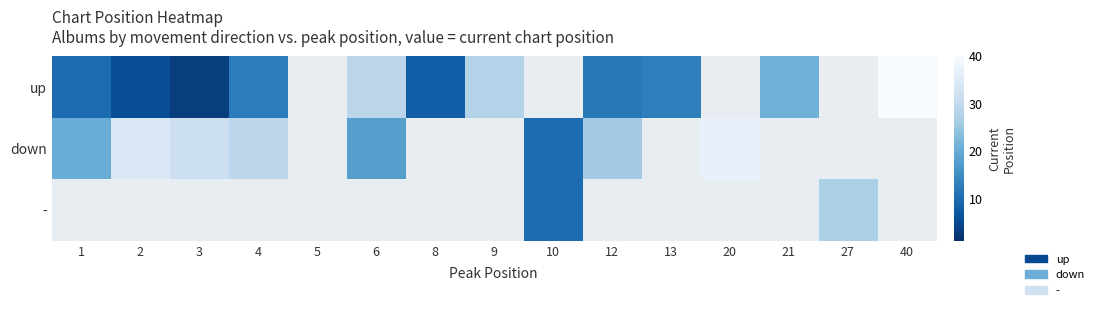

Is it true that down equals 10.0 at 10?

True